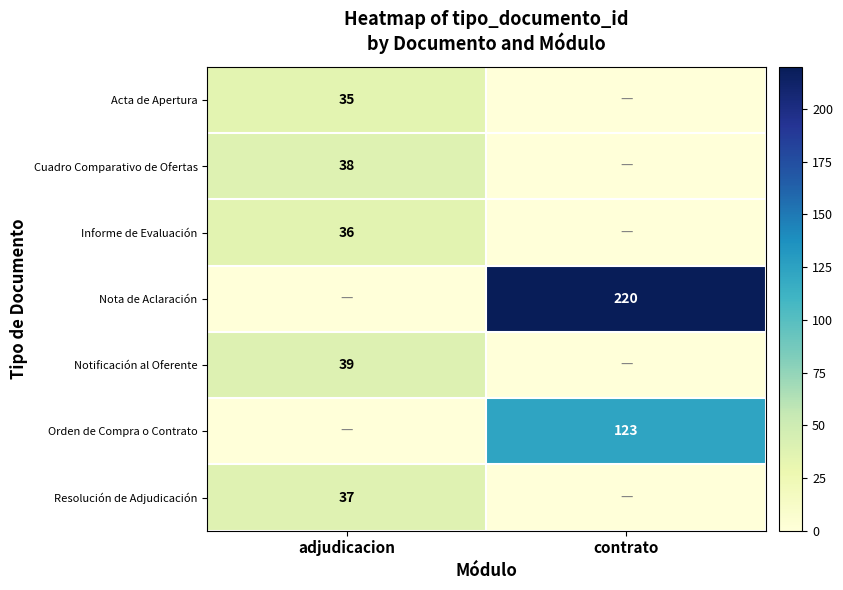

The Informe de Evaluación series shows 36 at adjudicacion. True or false?

True